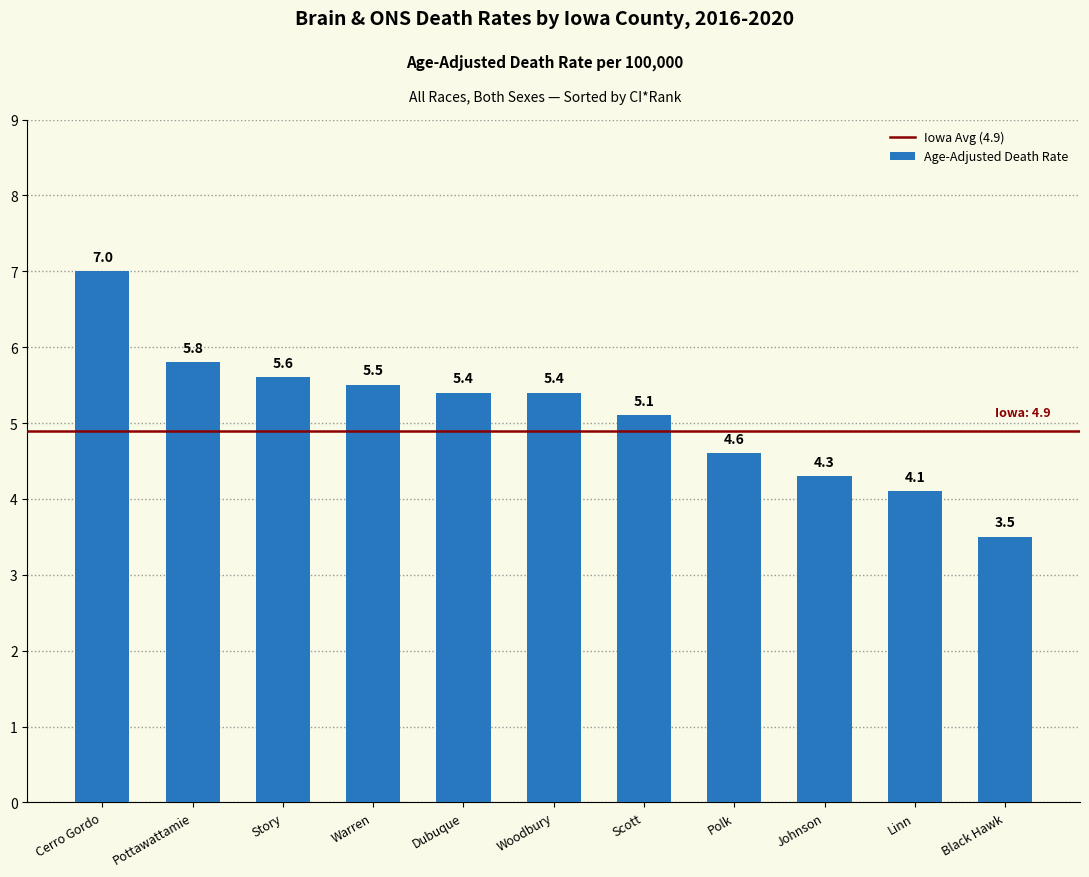

How many bars are there in total?

11